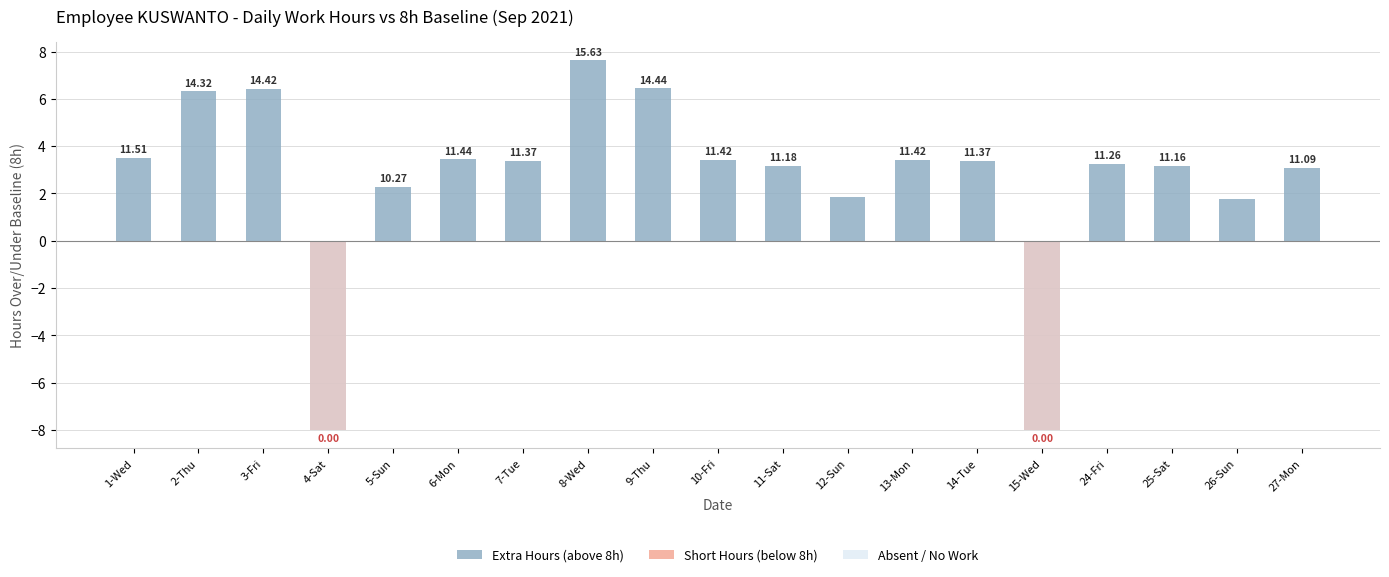

List the series in order of their peak value, highest first.

Extra Hours (above 8h), Short Hours (below 8h), Absent / No Work